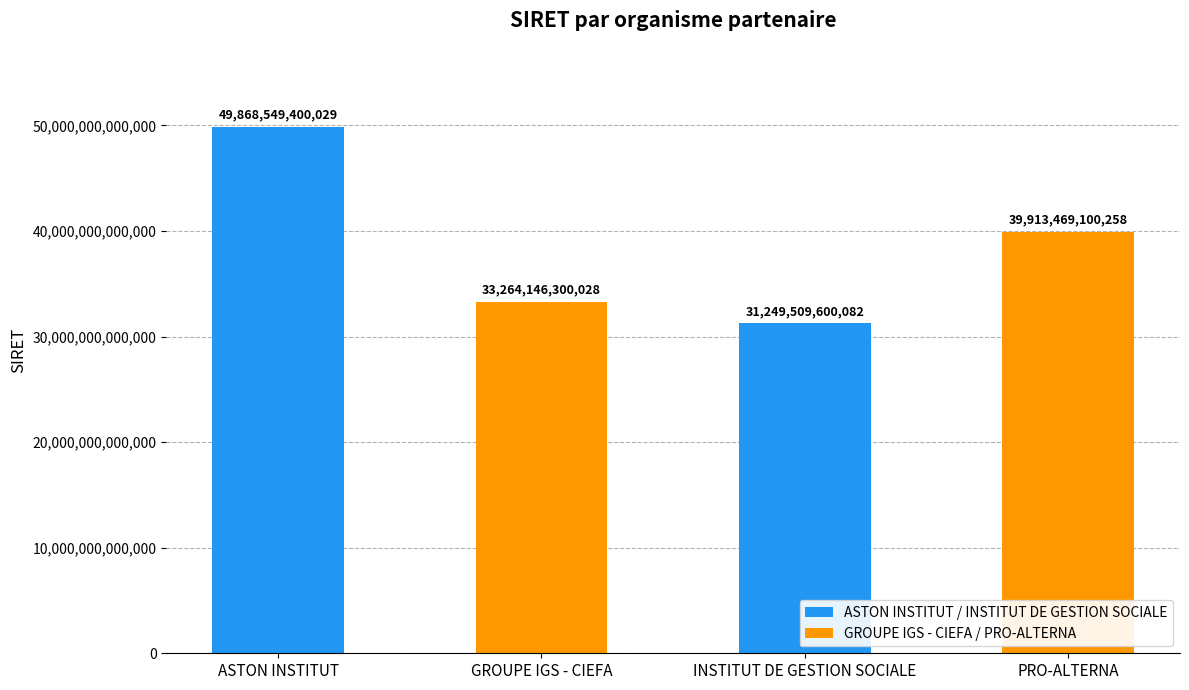

How many bars are there in total?

4